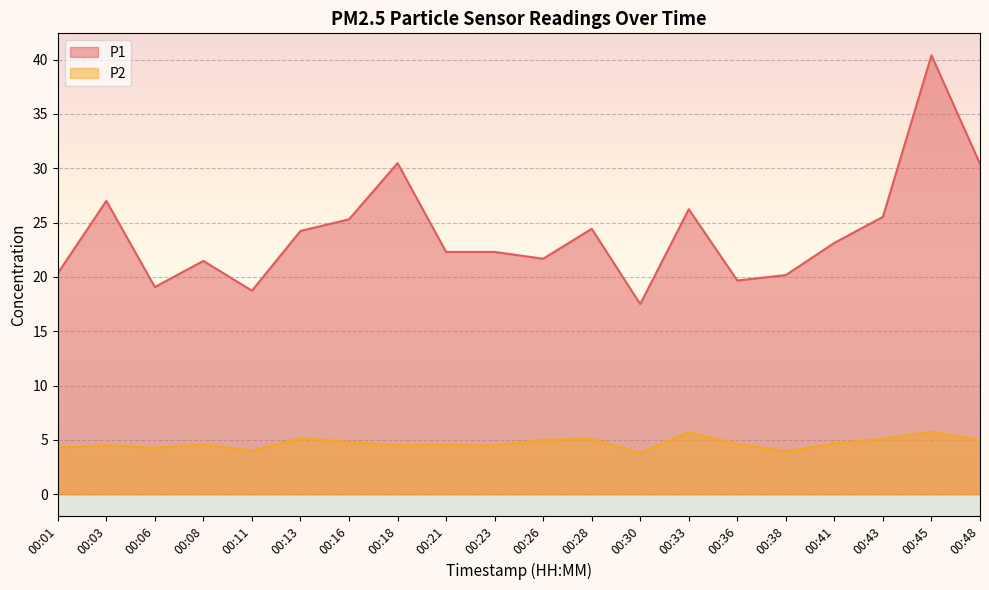

At which label does P1 reach its peak?

00:45